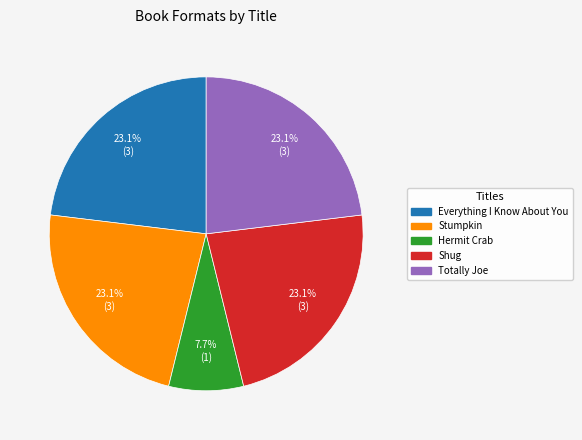

The Totally Joe slice represents 34% of the pie. True or false?

False